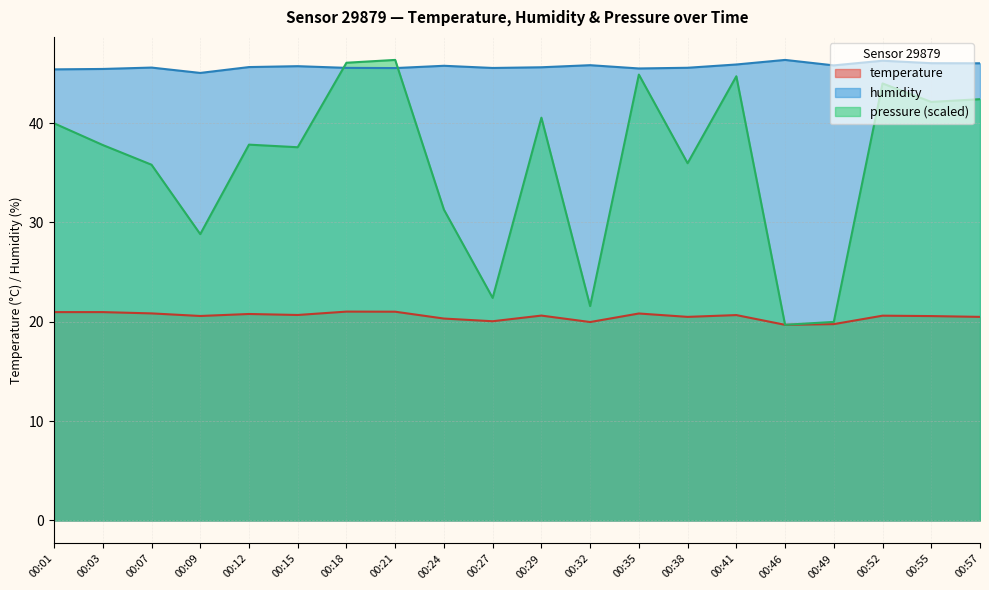

Which category has the lowest value across all series?

00:46